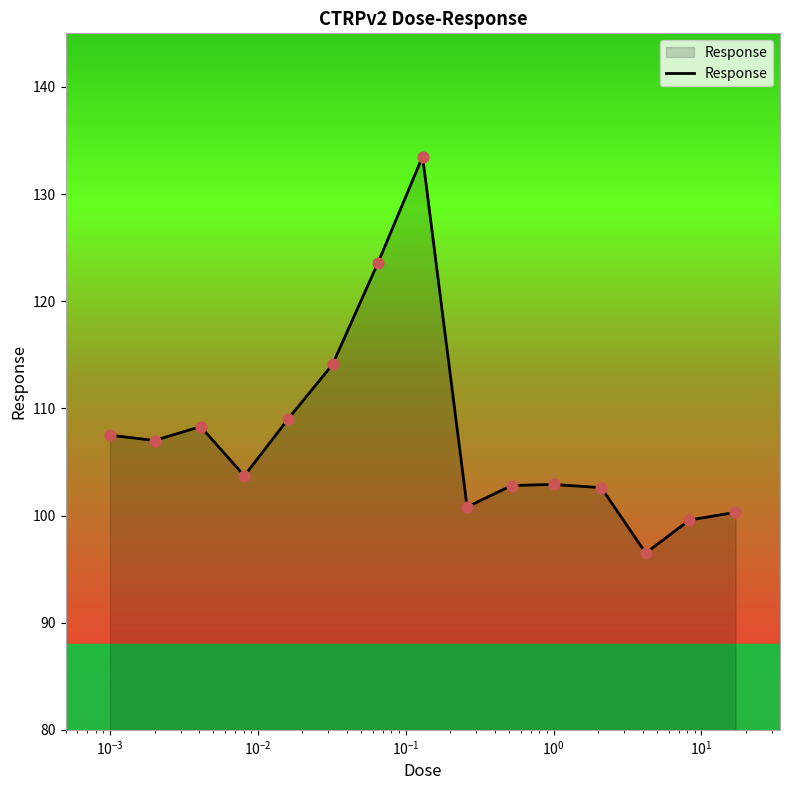

What is the difference between the maximum and minimum values?

37.0